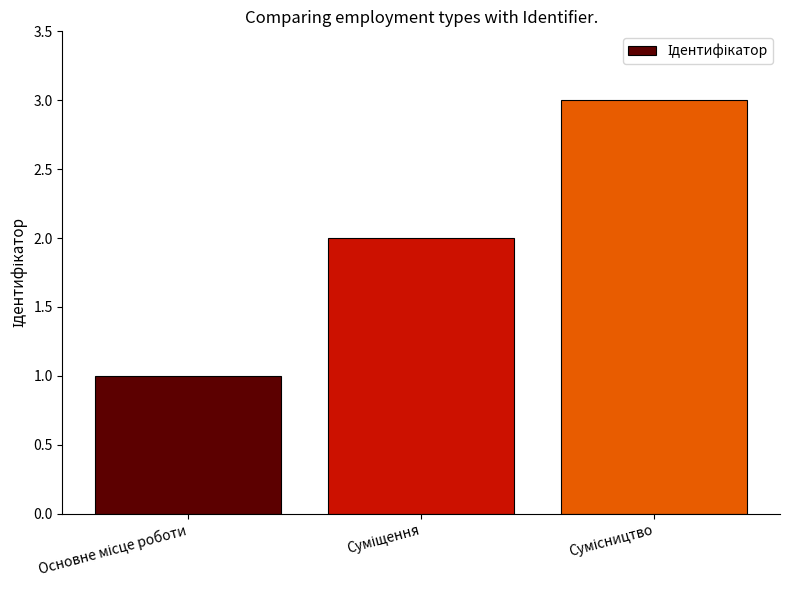

What is the maximum value shown in the chart?

3